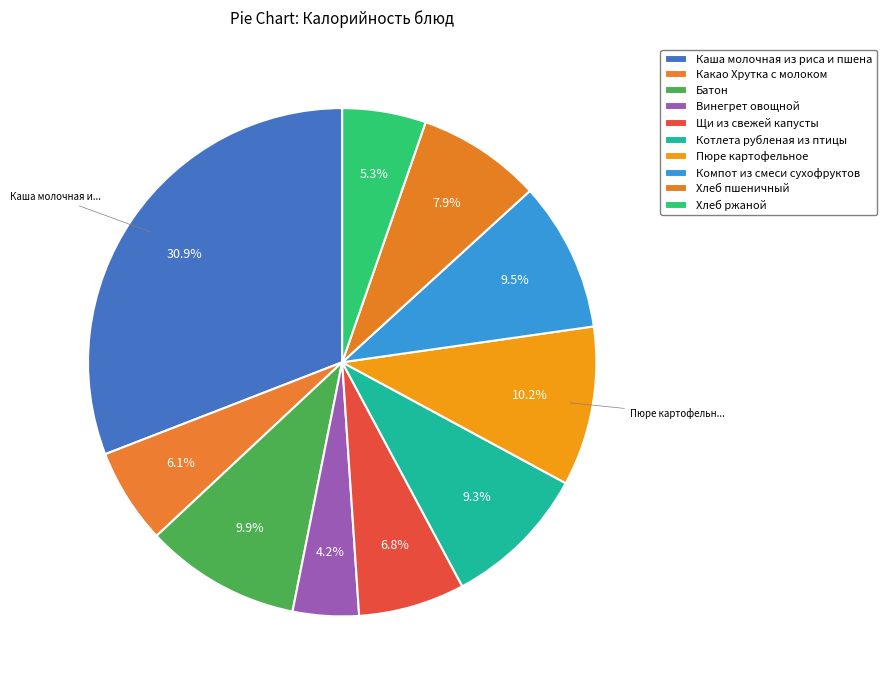

Is the sum of Каша молочная из риса и пшена and Компот из смеси сухофруктов greater than half?

No